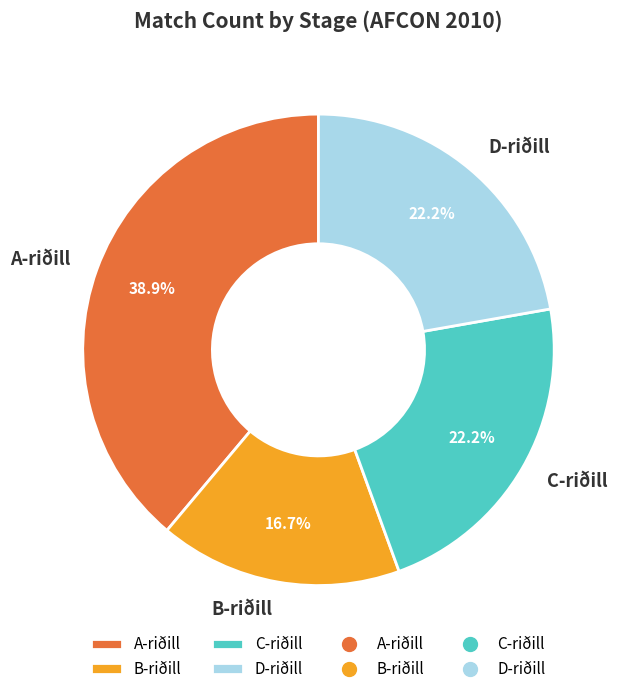

Do A-riðill and B-riðill together represent more than half of the pie?

Yes